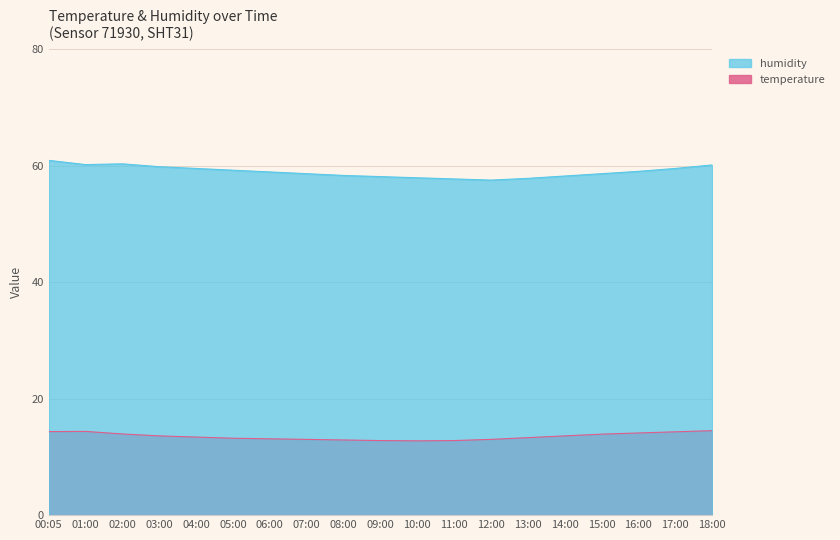

The temperature series shows 12.8 at 10:00. True or false?

True